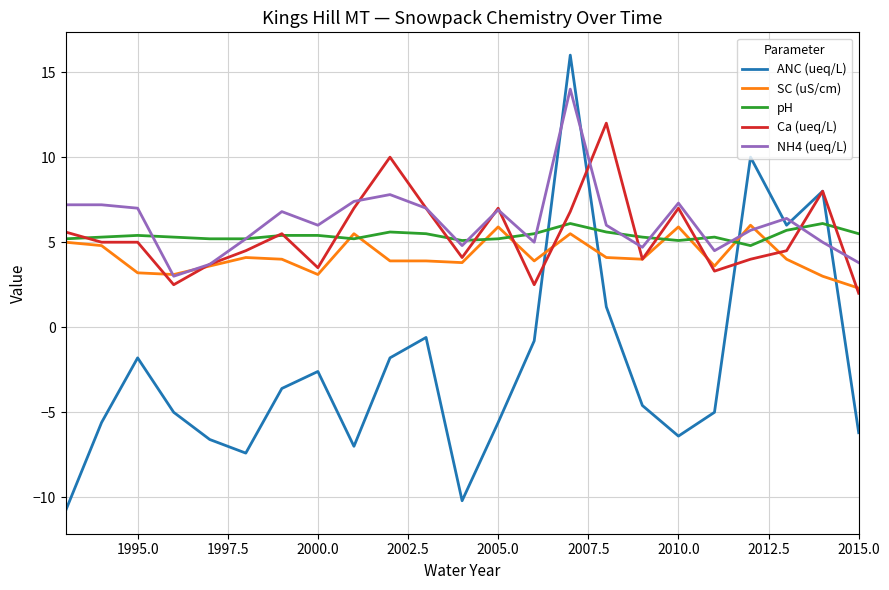

Does the chart display data point markers on the line(s)?

No